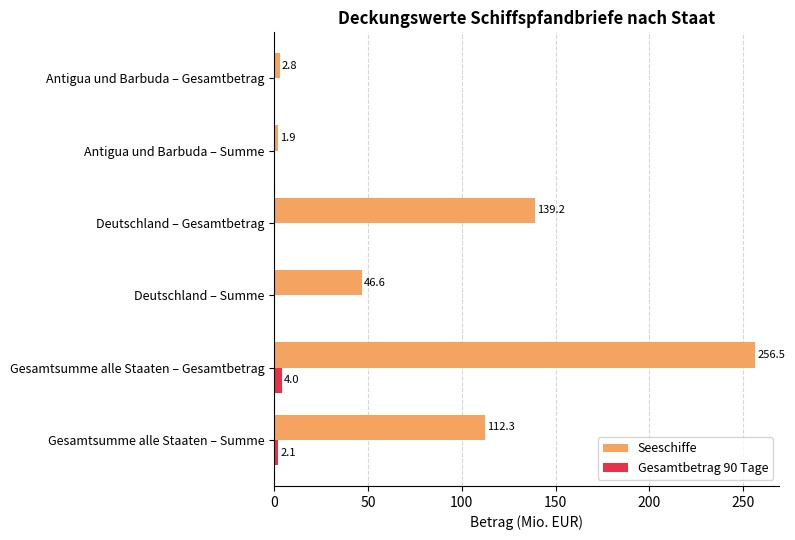

What value does the Gesamtbetrag 90 Tage series have at Gesamtsumme alle Staaten – Gesamtbetrag?

4.0